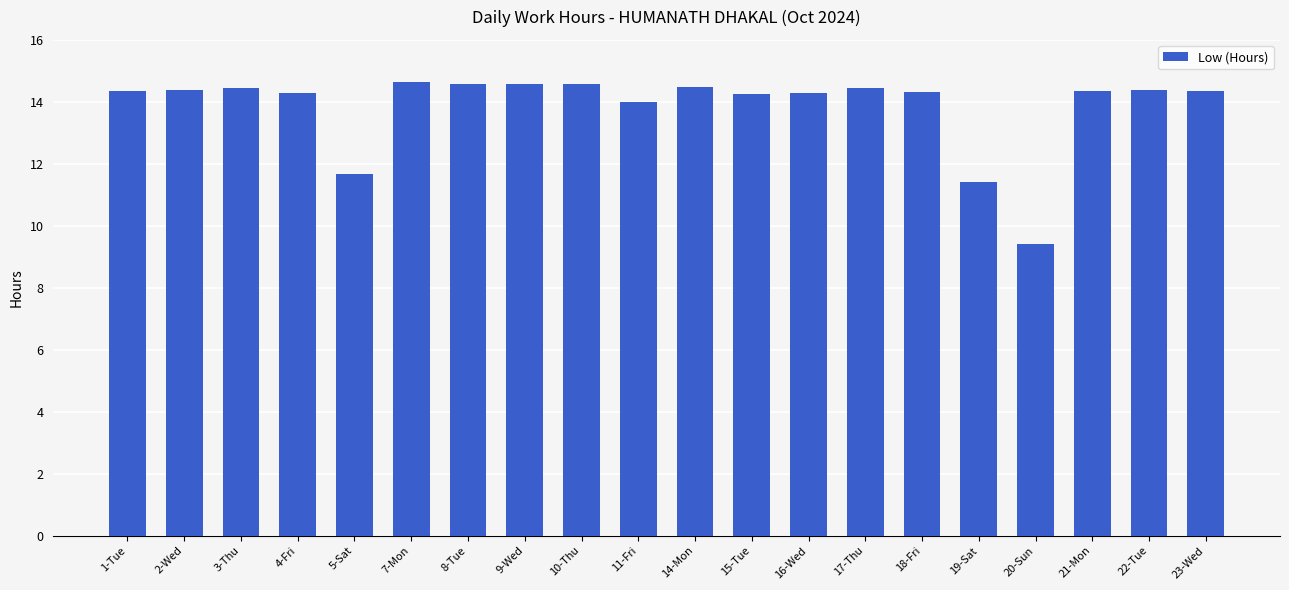

What is the sum of the values at 3-Thu and 21-Mon?

28.8